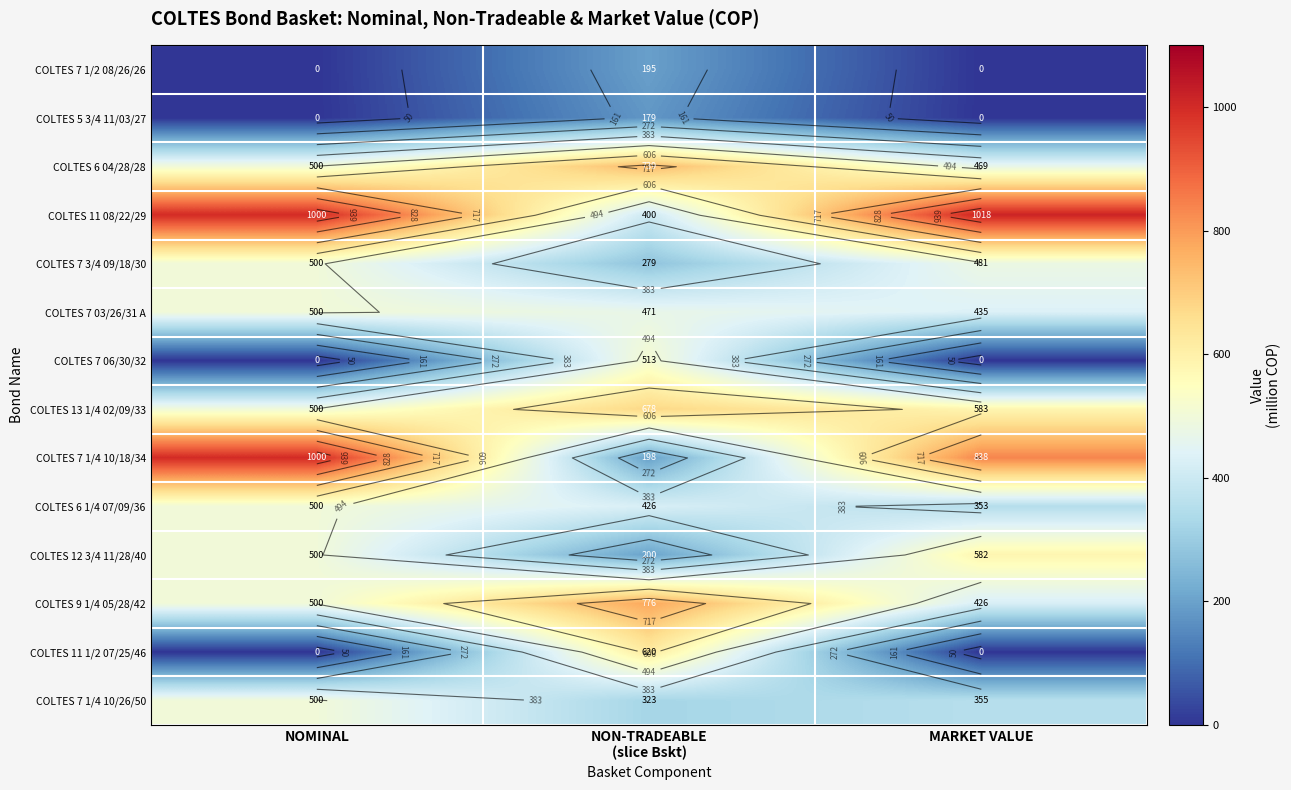

The value of COLTES 6 04/28/28 at NOMINAL is 500.0. True or false?

True